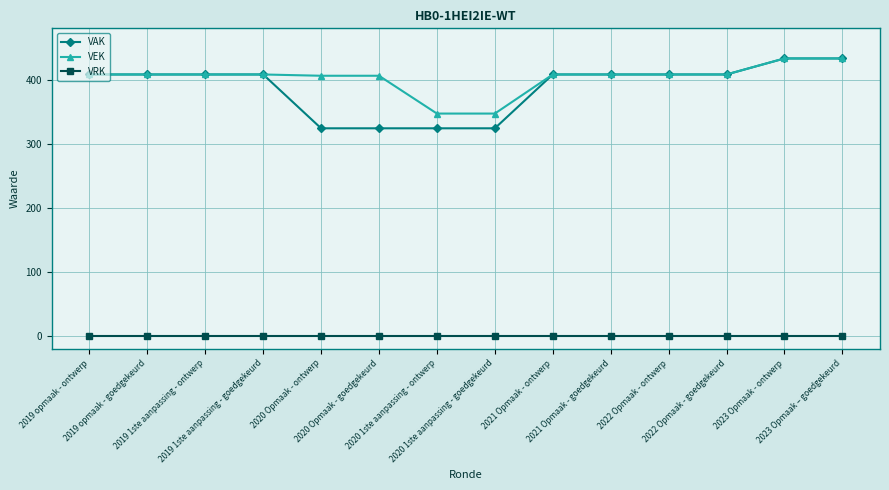

Which series has the largest total across all categories?

VEK